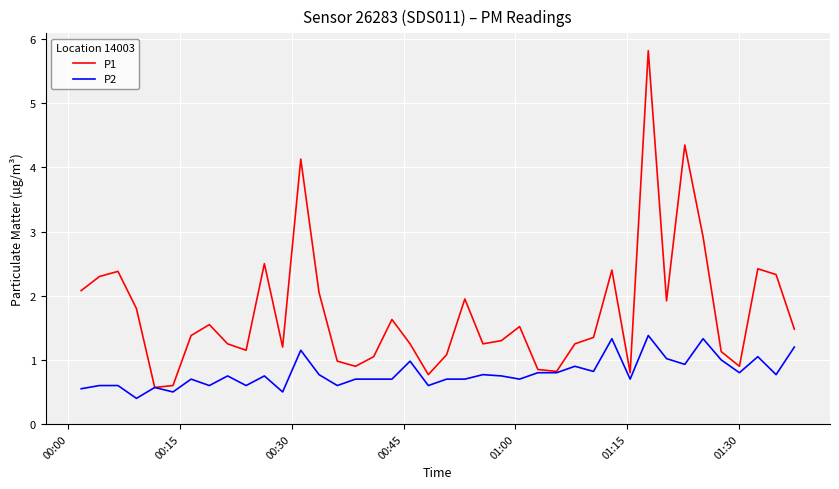

Which series has the widest spread of values?

P1